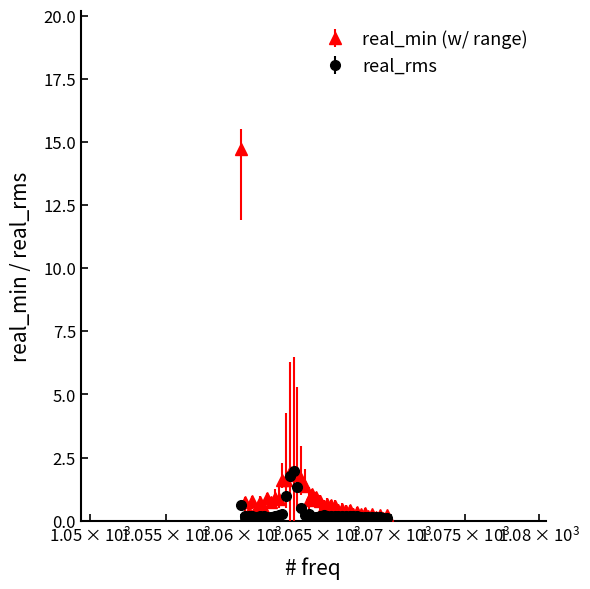

Which series has the largest range (max minus min)?

real_min (w/ range)